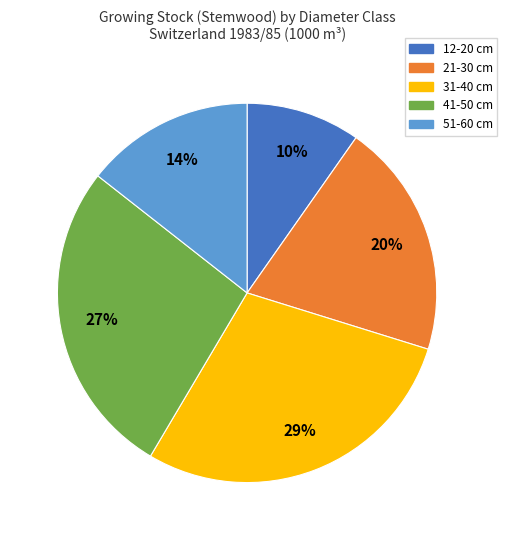

To the nearest percent, what portion does 31-40 cm represent?

29%